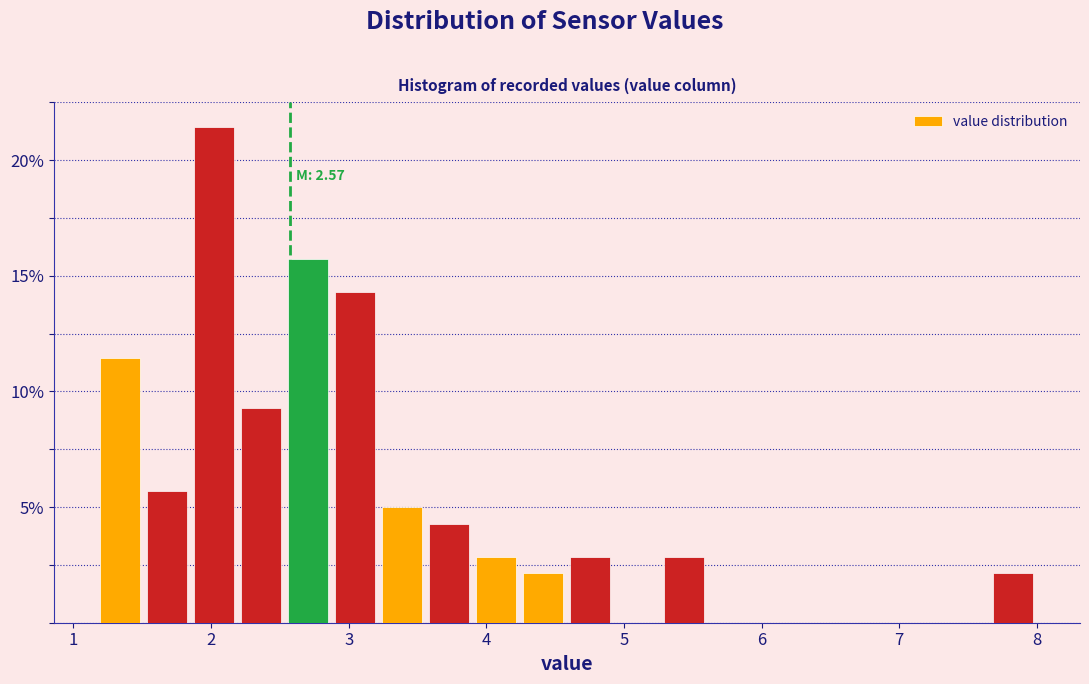

Read against the x-axis, roughly where is the centre of the tallest bar?

2.0